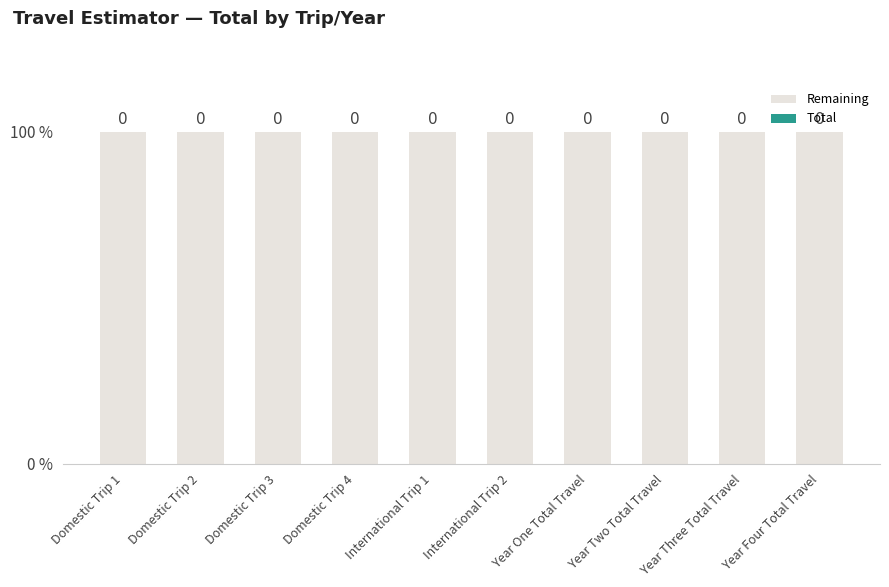

Between International Trip 1 and Year Two Total Travel, which is larger?

International Trip 1